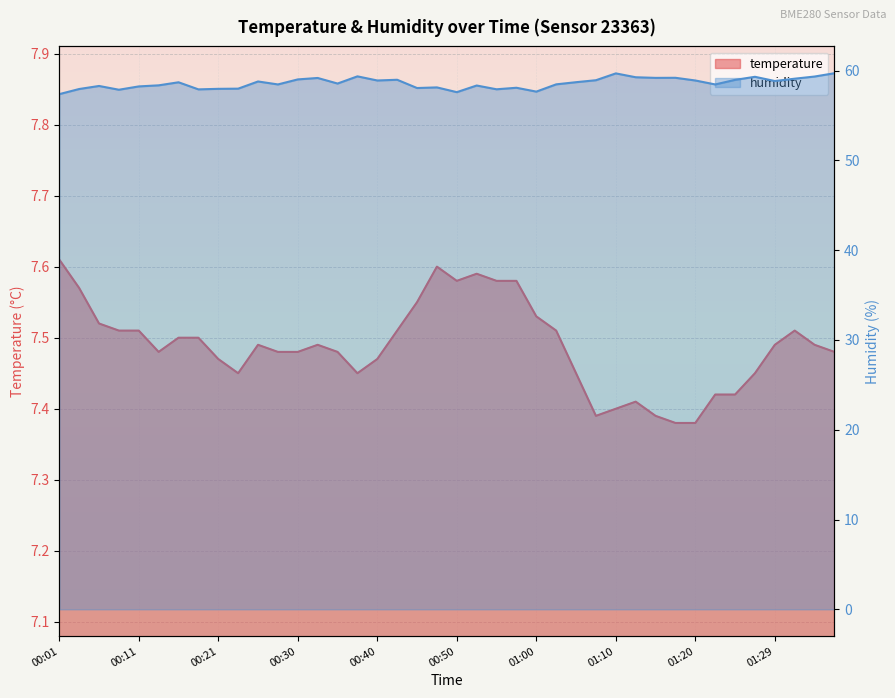

True or false: temperature has a value of 2.2 at 00:08.

False